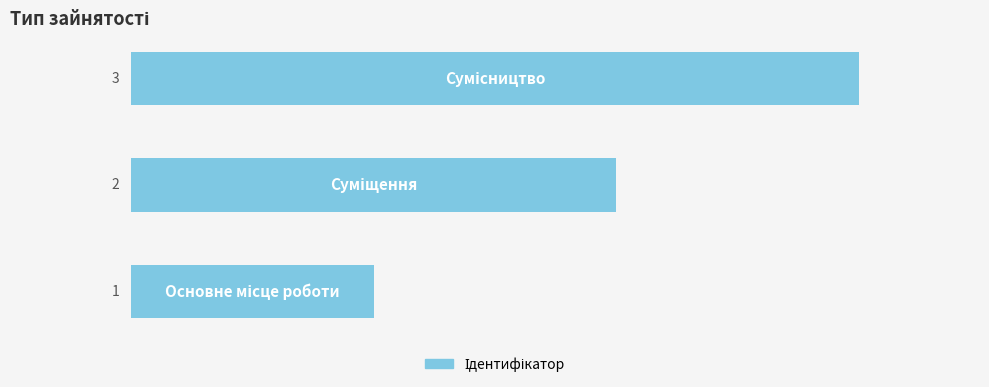

Count the values in the range 1 to 3.

3